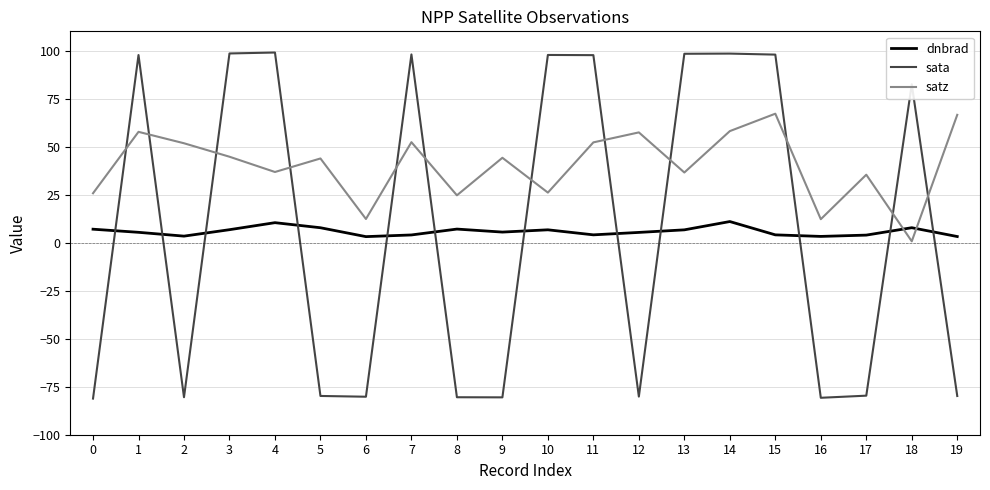

The value of satz at 18 is 0.7. True or false?

True